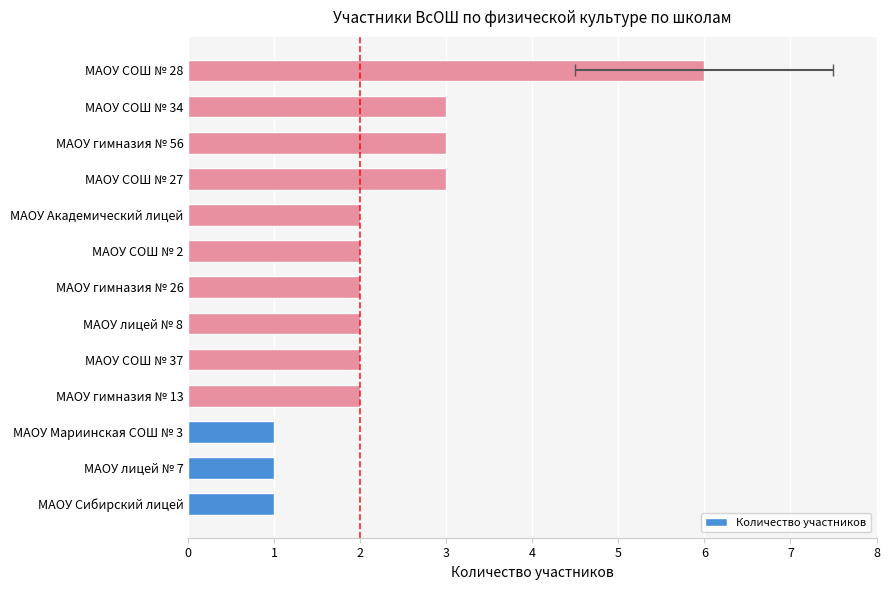

What is the difference between the maximum and minimum values?

5